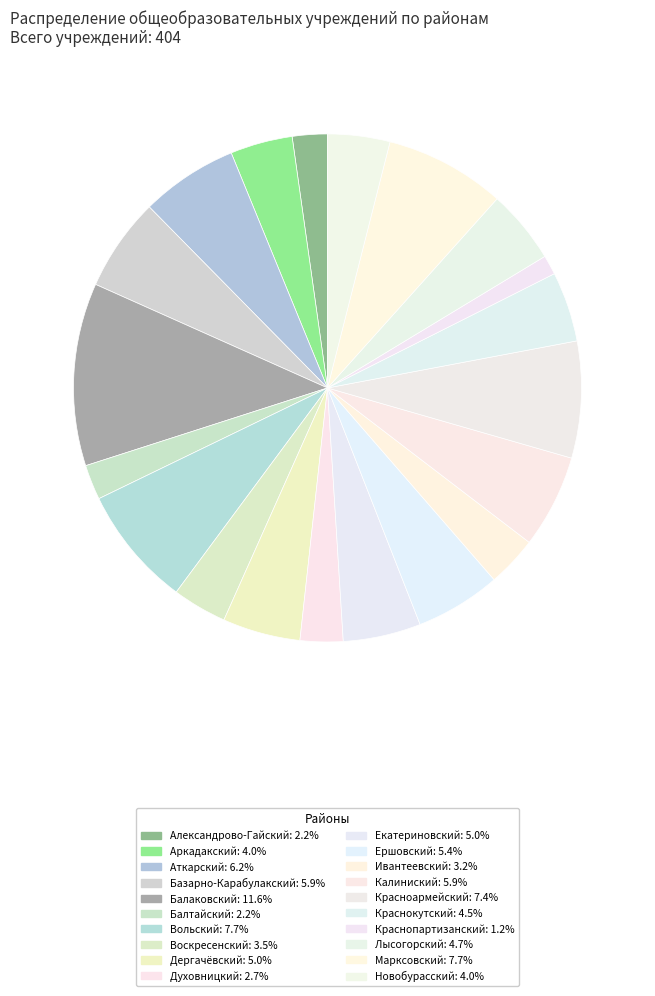

What portion of the pie excludes Воскресенский?

96.5%